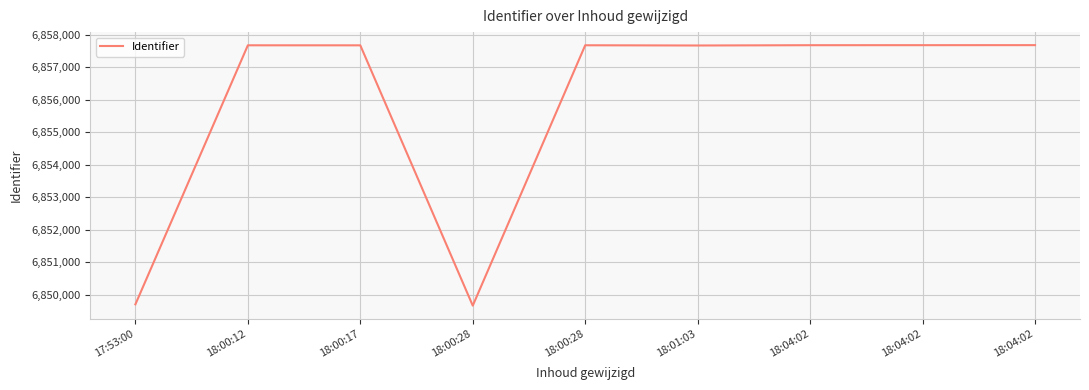

What is the change in value from 18:00:17 to 18:04:02?

+5